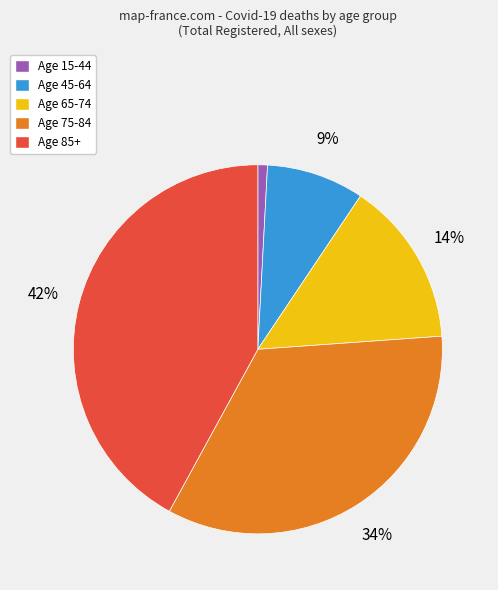

To the nearest percent, what is the difference between the largest and smallest slice percentages?

41%